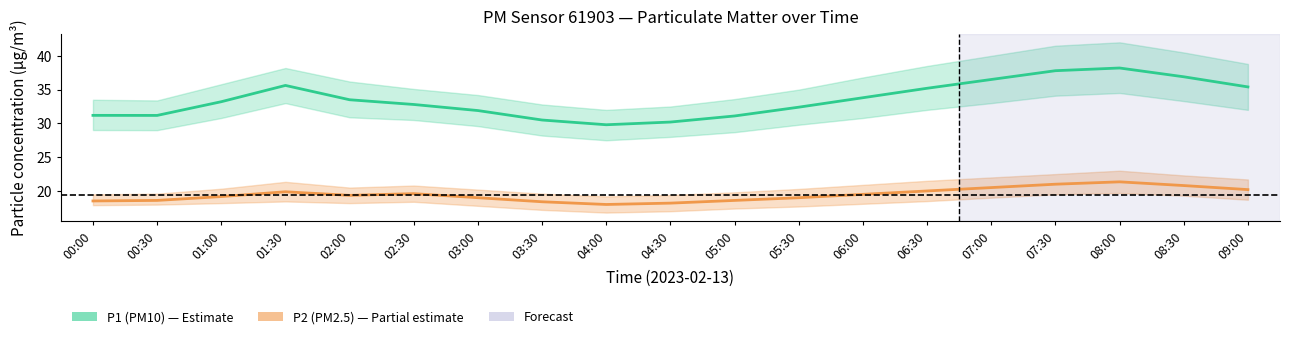

What is the difference between the P2 (PM2.5) values at 02:30 and 09:00?

0.6